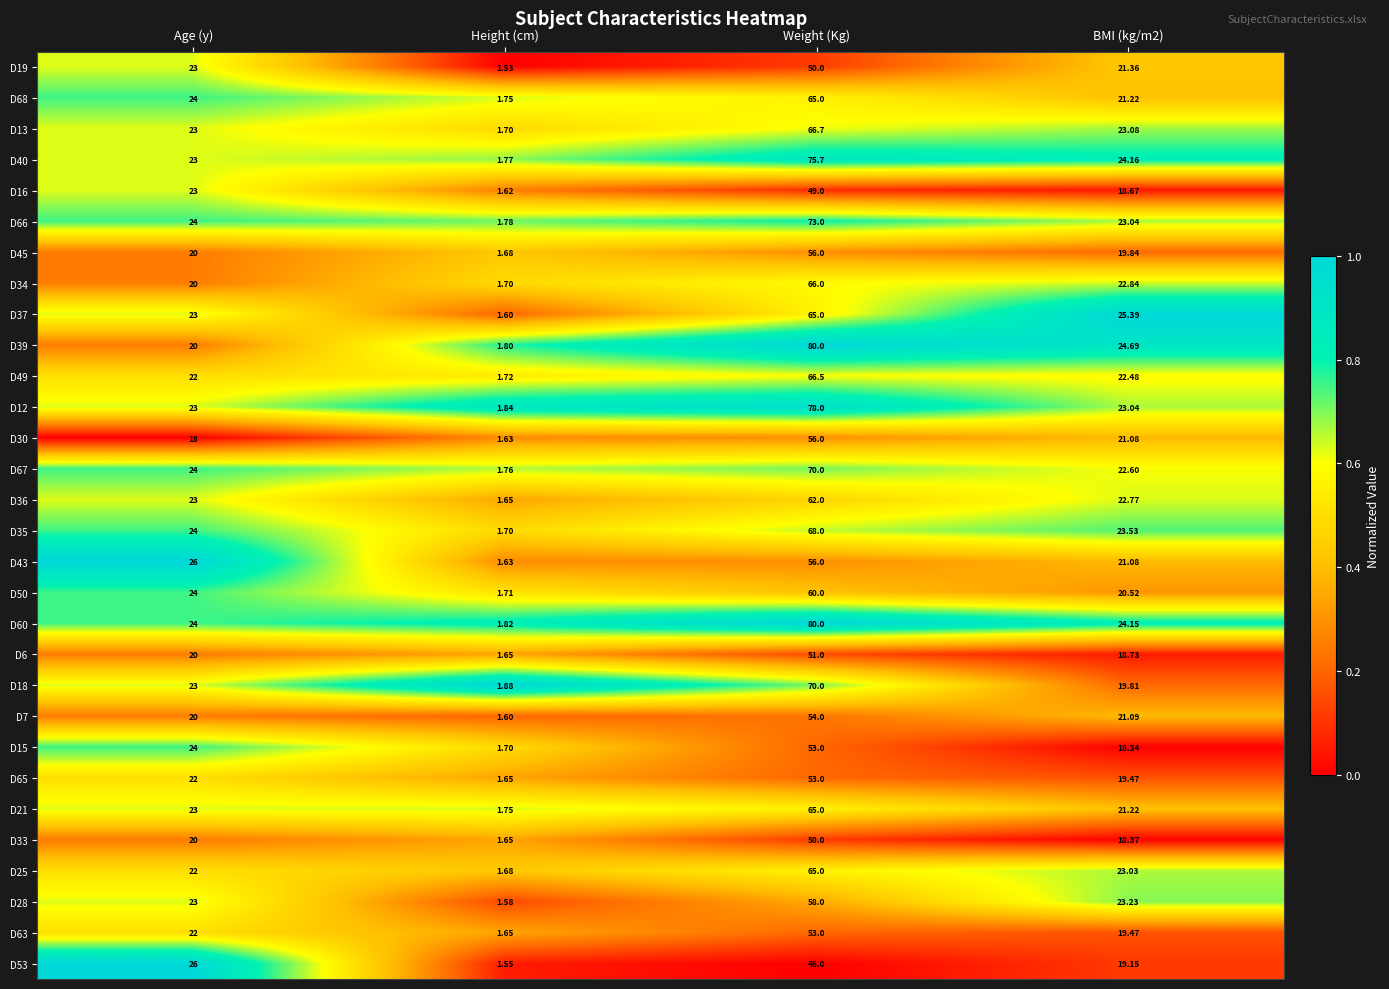

How many data points does each series have?

4